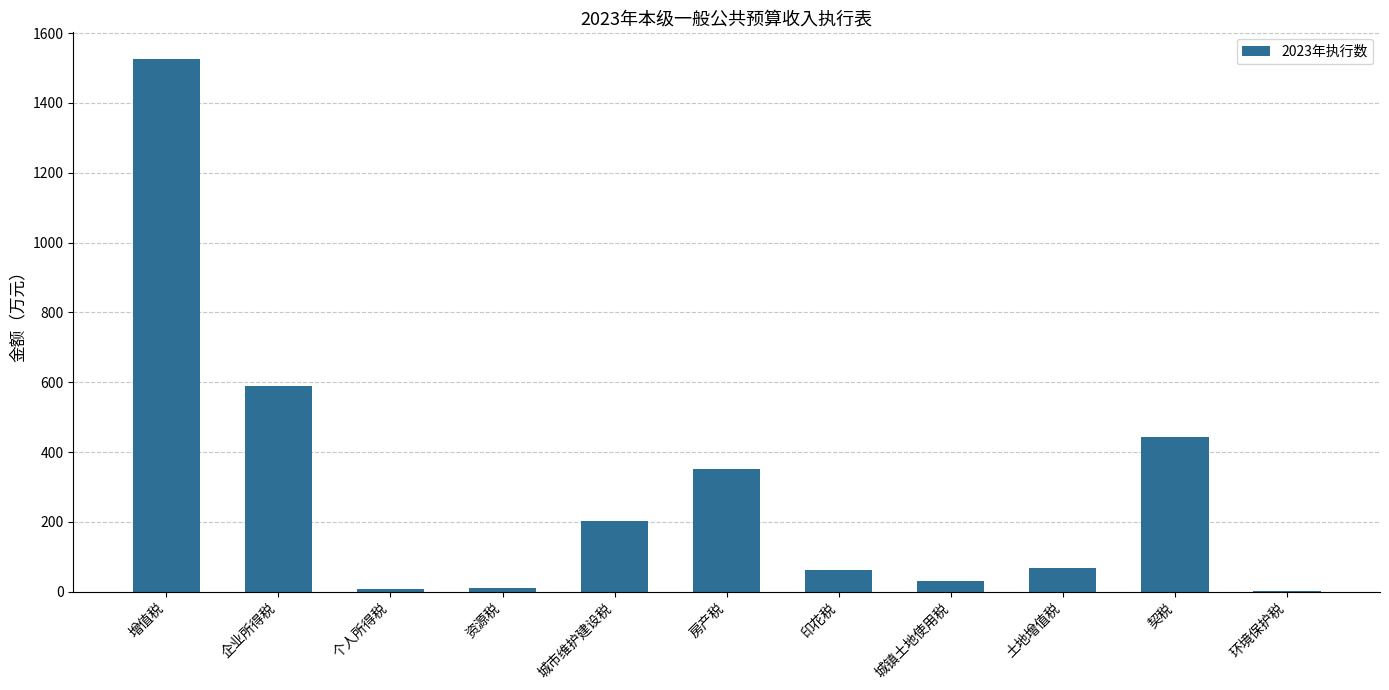

What is the difference between the values at 资源税 and 企业所得税?

578